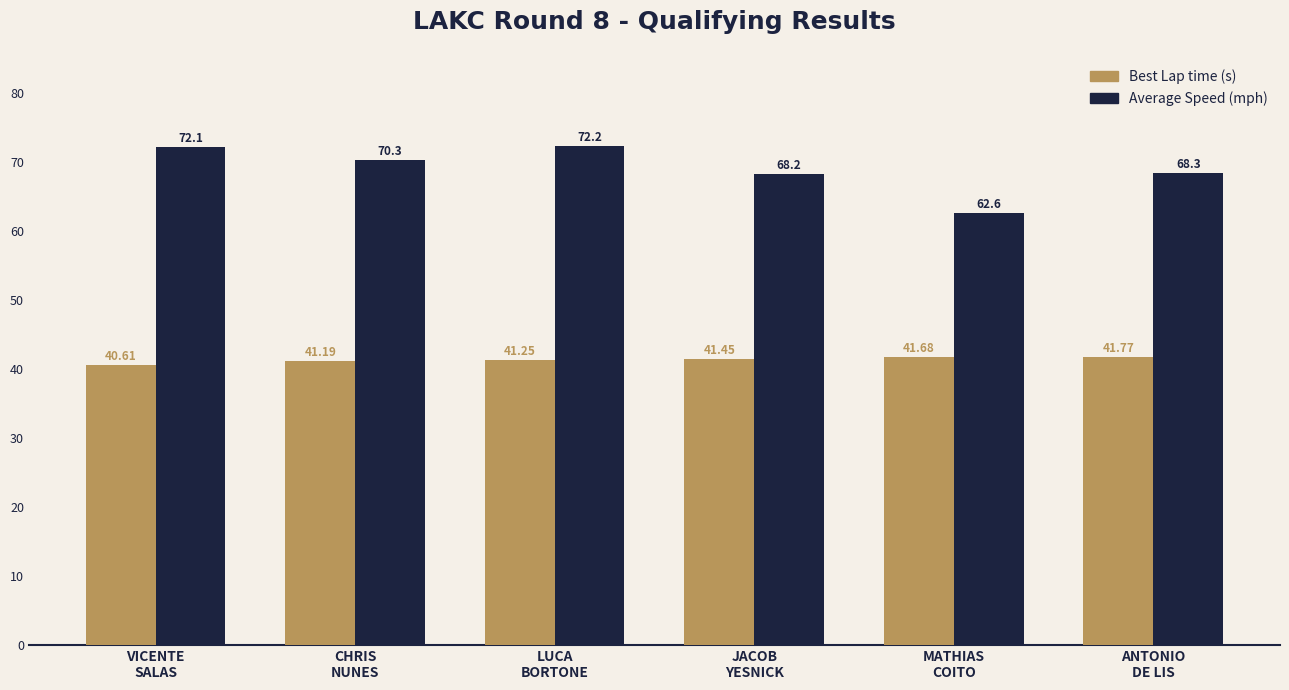

Count the number of categories in the chart.

6